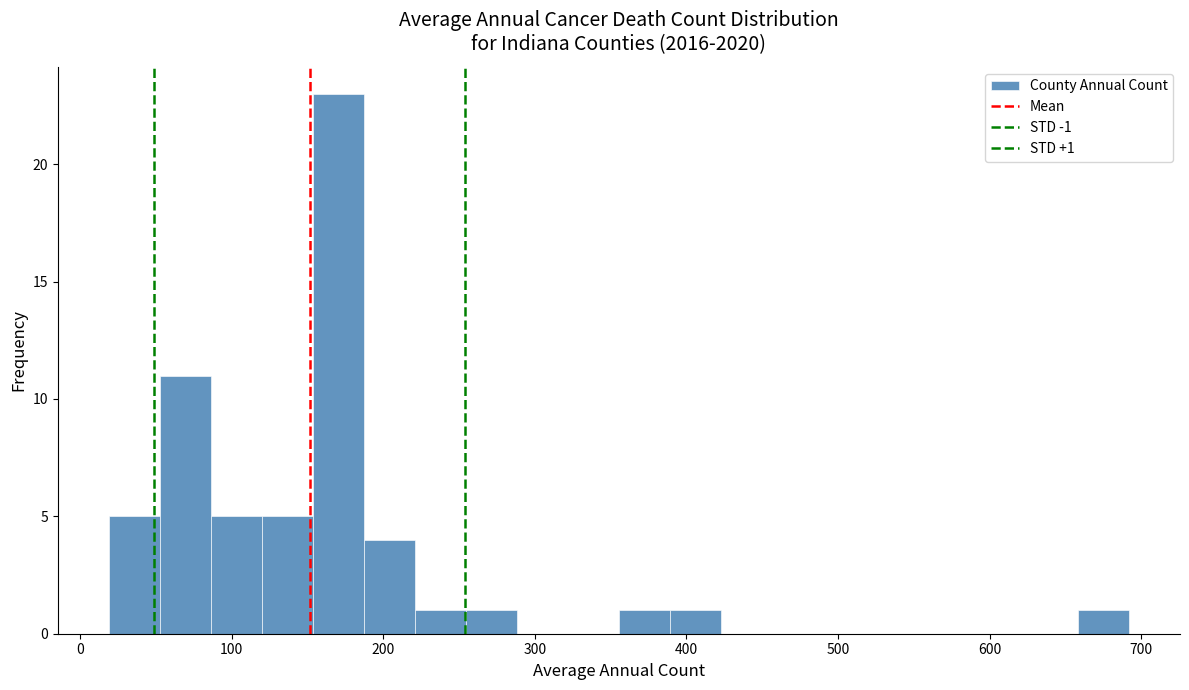

Read against the x-axis, roughly where is the centre of the tallest bar?

170